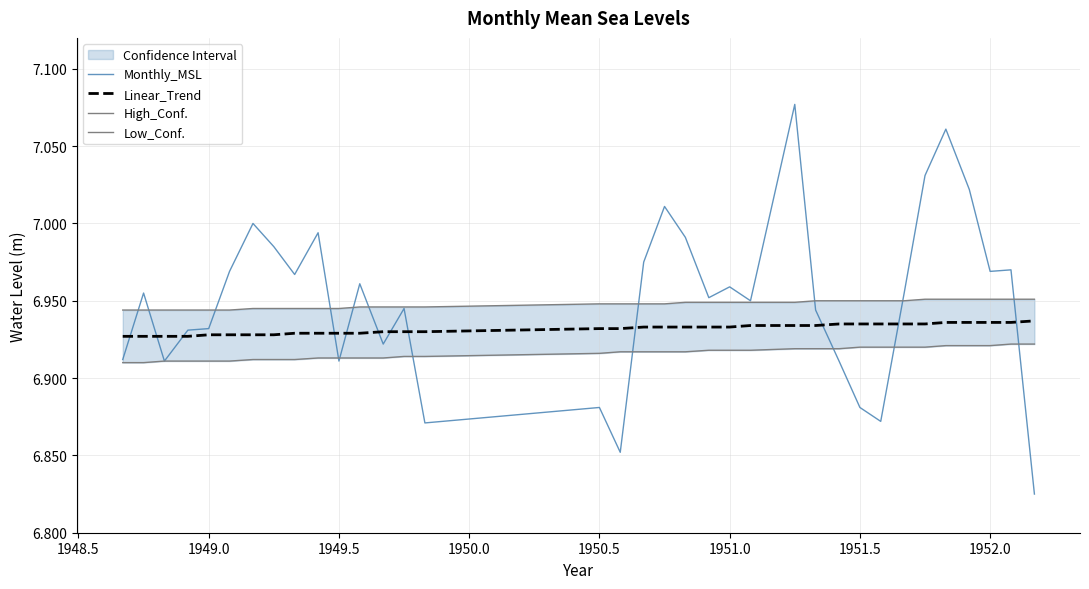

Is the value of High_Conf. at 18 greater than the value of Monthly_MSL at 10?

Yes